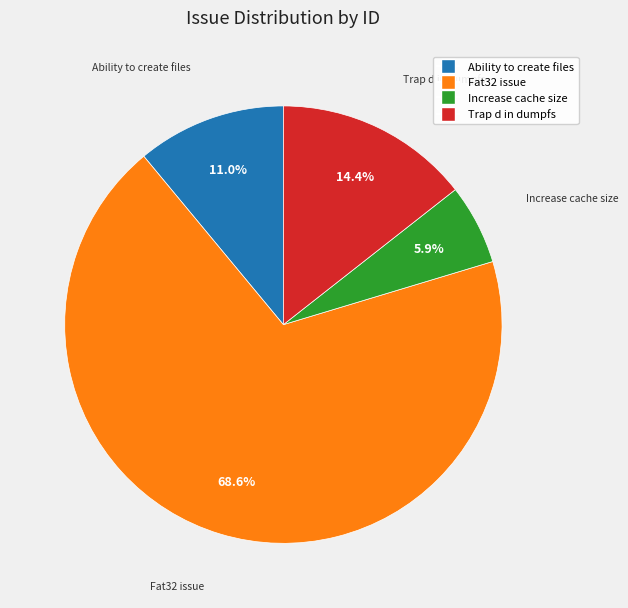

Is there any slice that represents more than half of the pie?

Yes